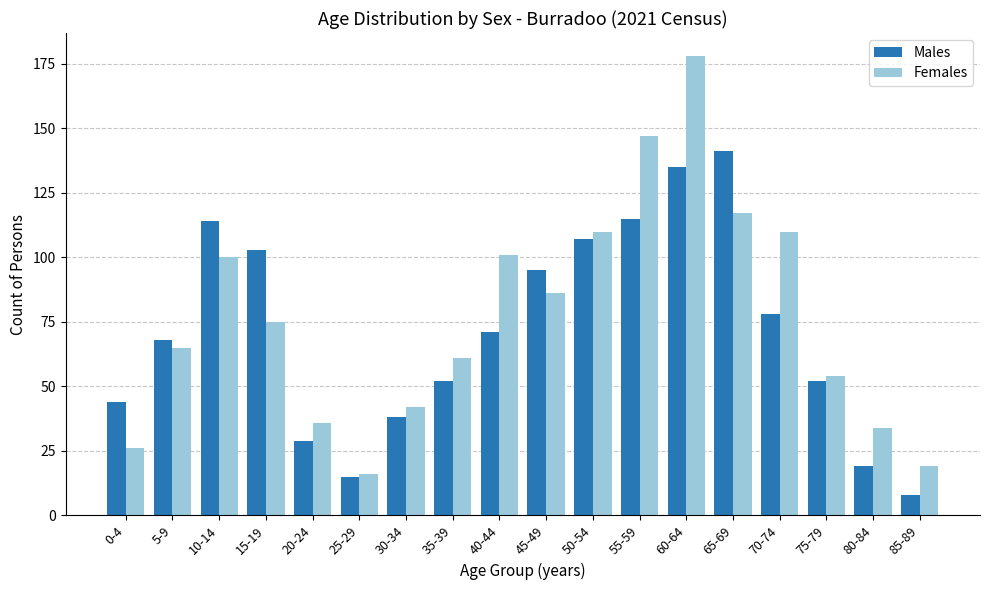

List the series in order of their peak value, lowest first.

Males, Females